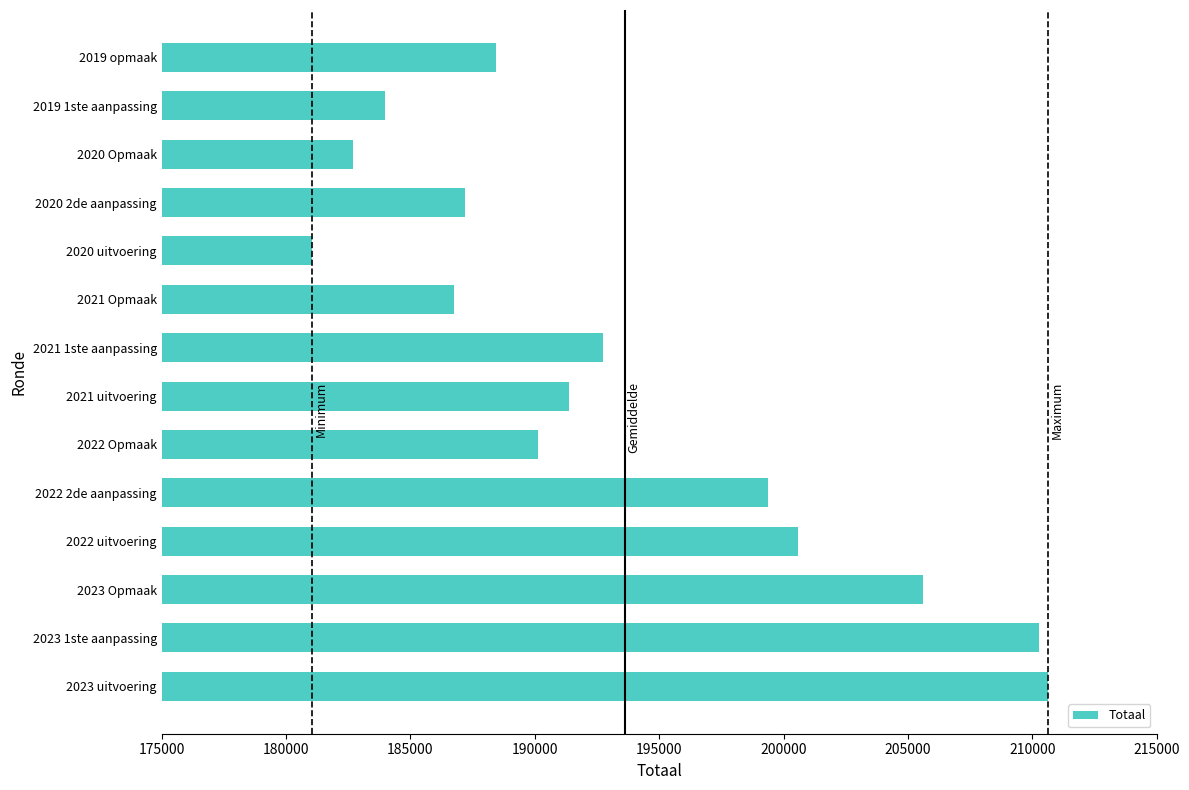

The value at 2023 uitvoering is 210621. True or false?

True